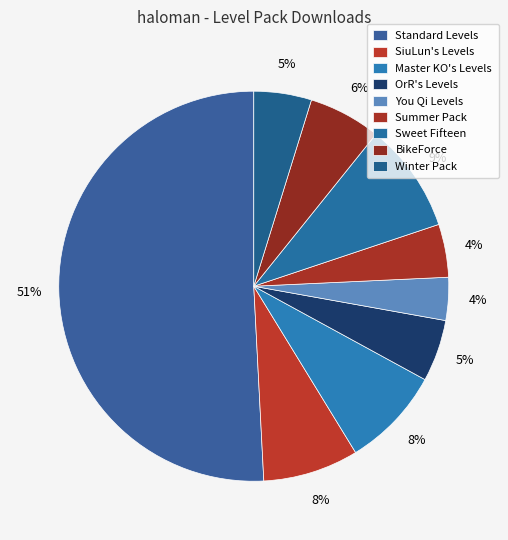

True or false: Winter Pack accounts for 5% of the total.

True